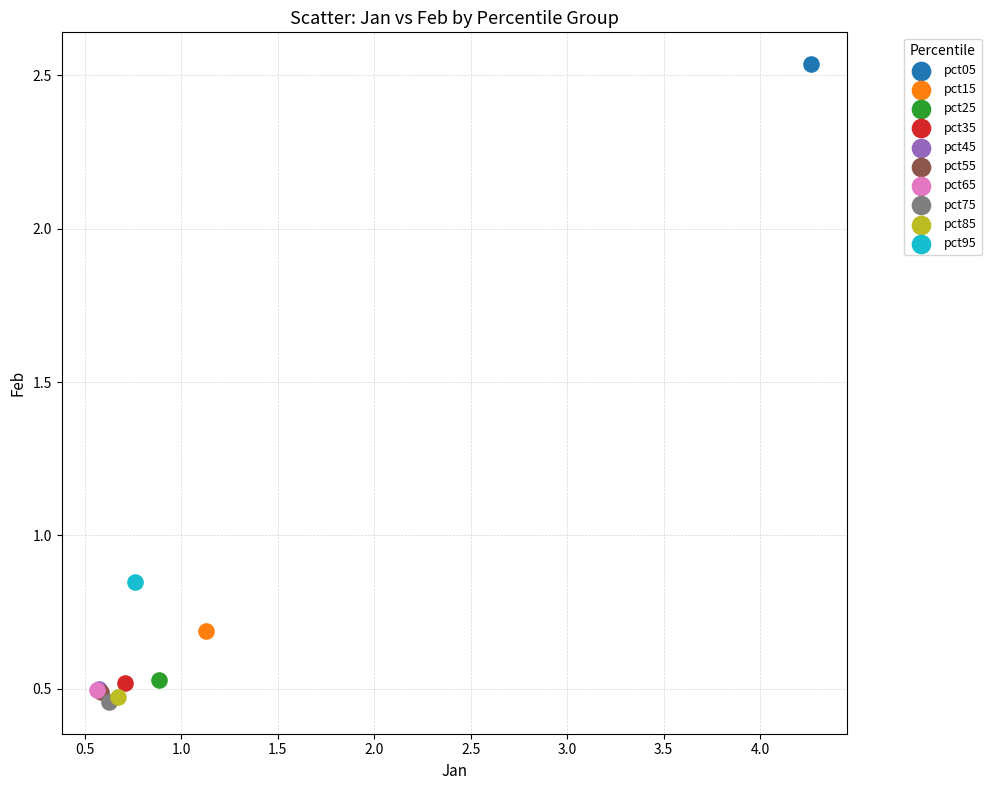

What are all the series names shown in the legend?

pct05, pct15, pct25, pct35, pct45, pct55, pct65, pct75, pct85, pct95